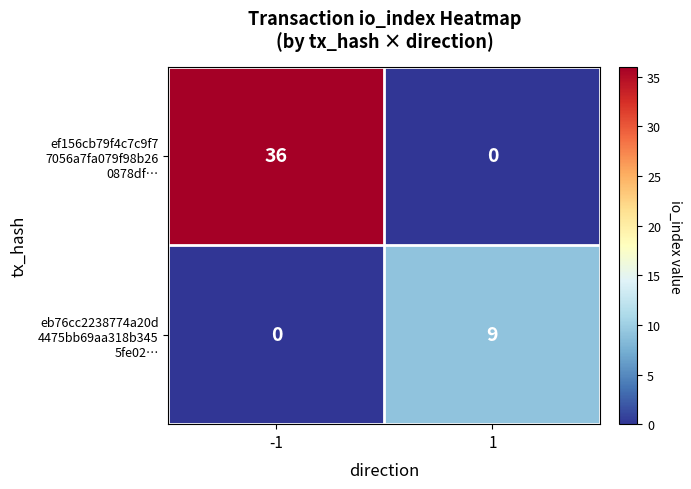

What is the spread (max minus min) of values at 1?

9